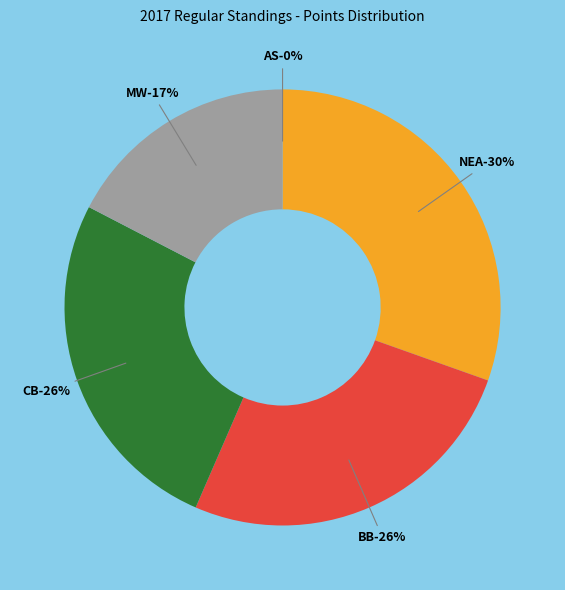

Combined, what portion of the pie is New England Aces and Mass Warriors?

47.8%